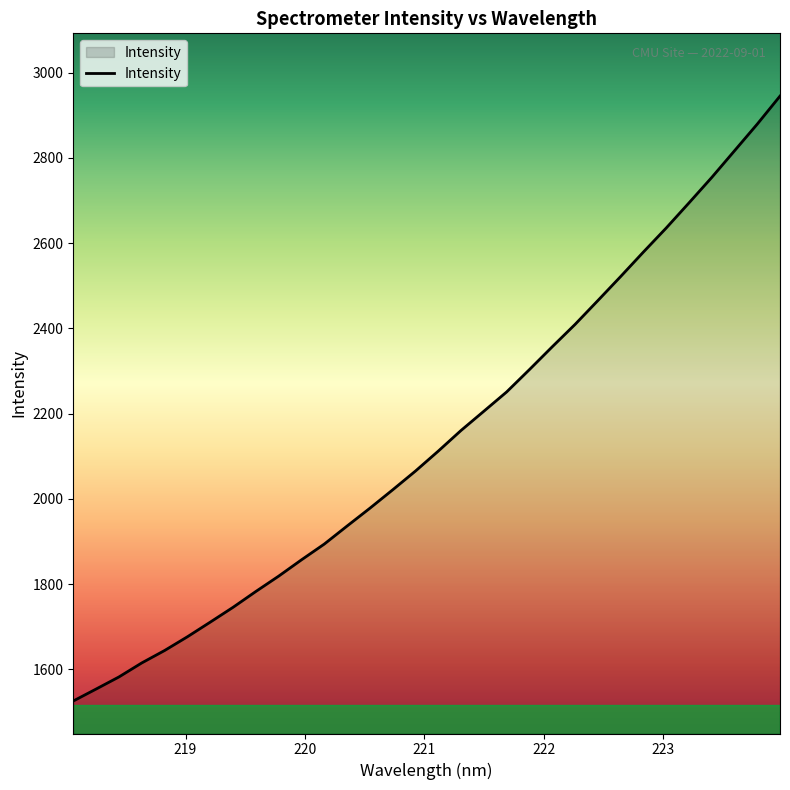

What is the maximum value shown in the chart?

2945.0